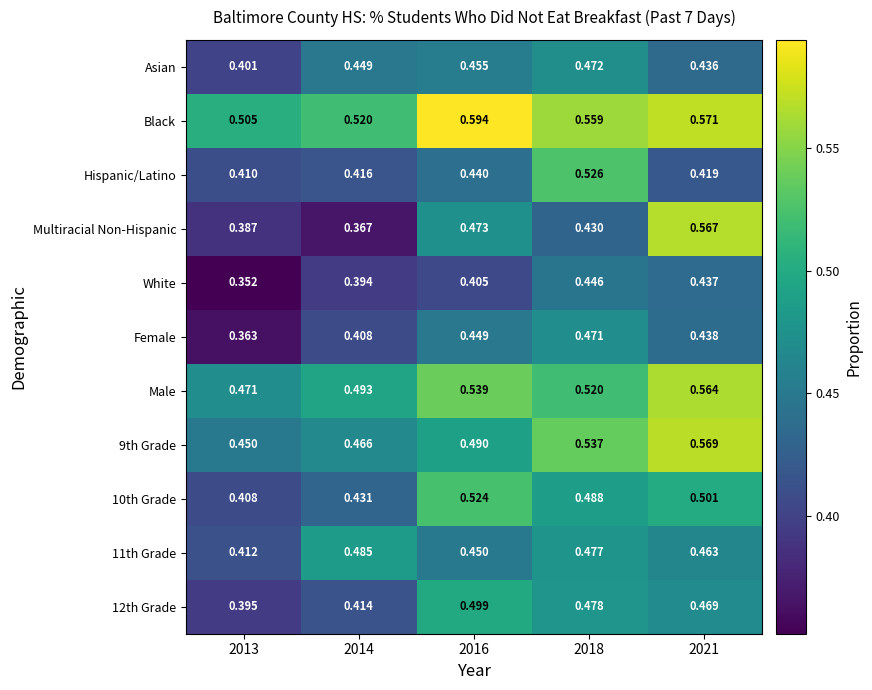

Which series has the widest spread of values?

Multiracial Non-Hispanic